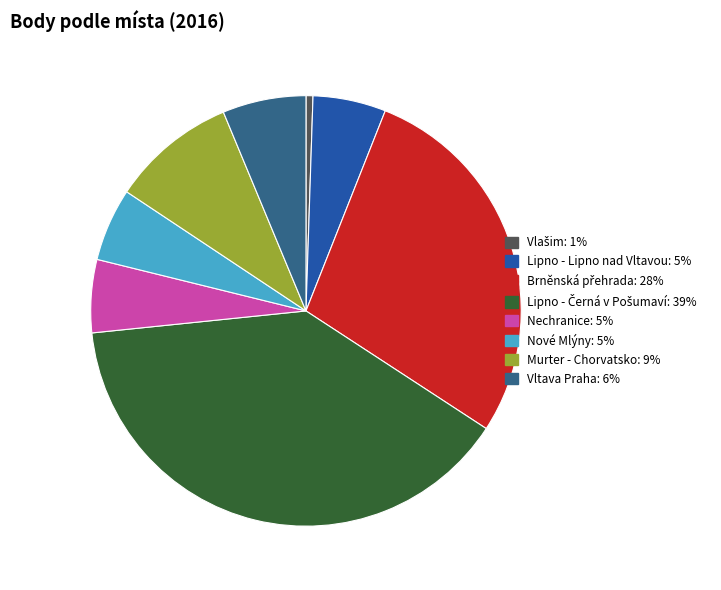

Is it true that Lipno - Lipno nad Vltavou is 1% of the pie?

False